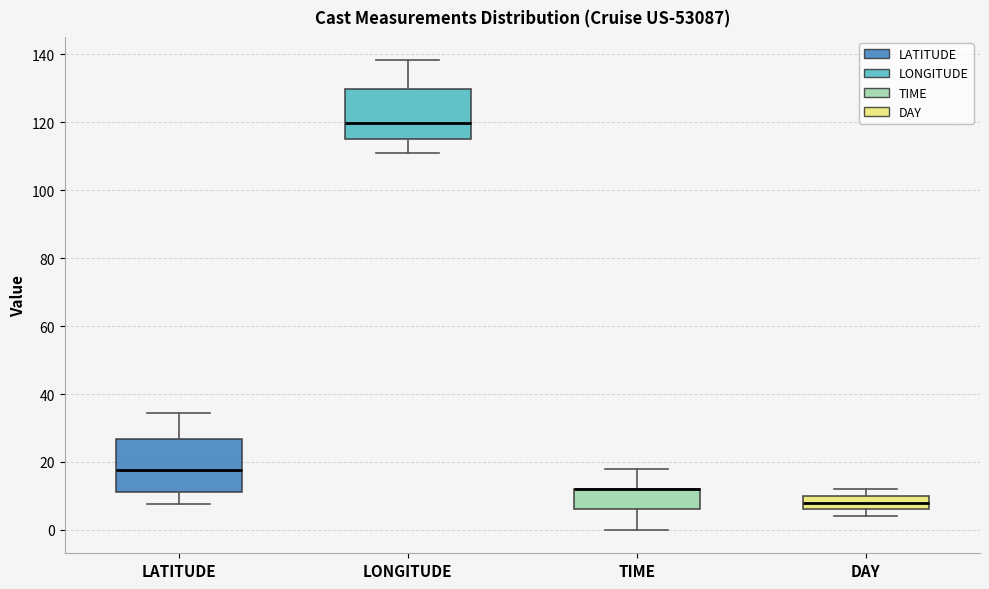

Where does the lower whisker of the box for LONGITUDE end on the y-axis? The values are not printed on the chart, so give them approximately, as read against the axis.

110